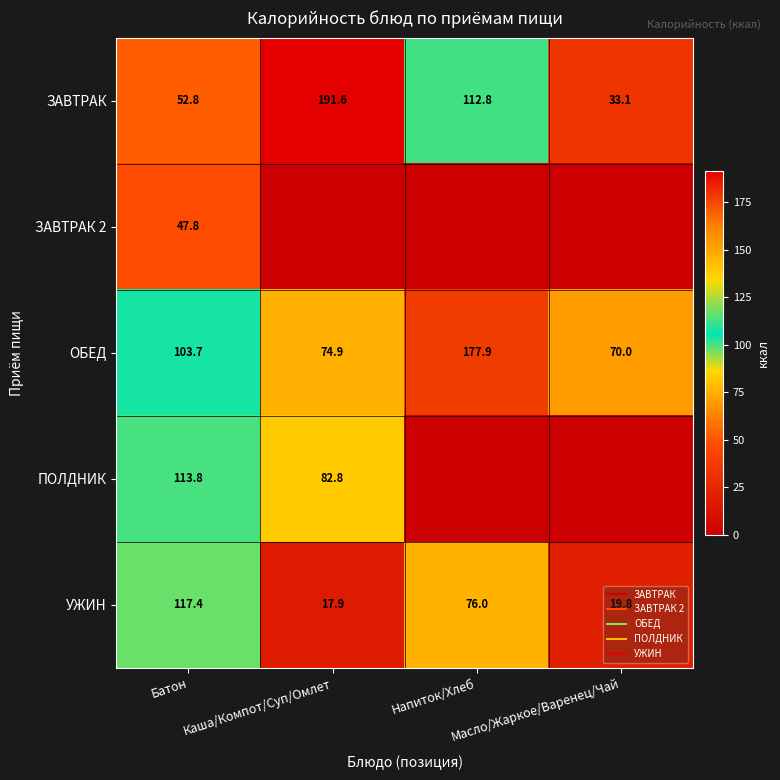

Is it true that ОБЕД equals 131.1 at Каша/Компот/Суп/Омлет?

False